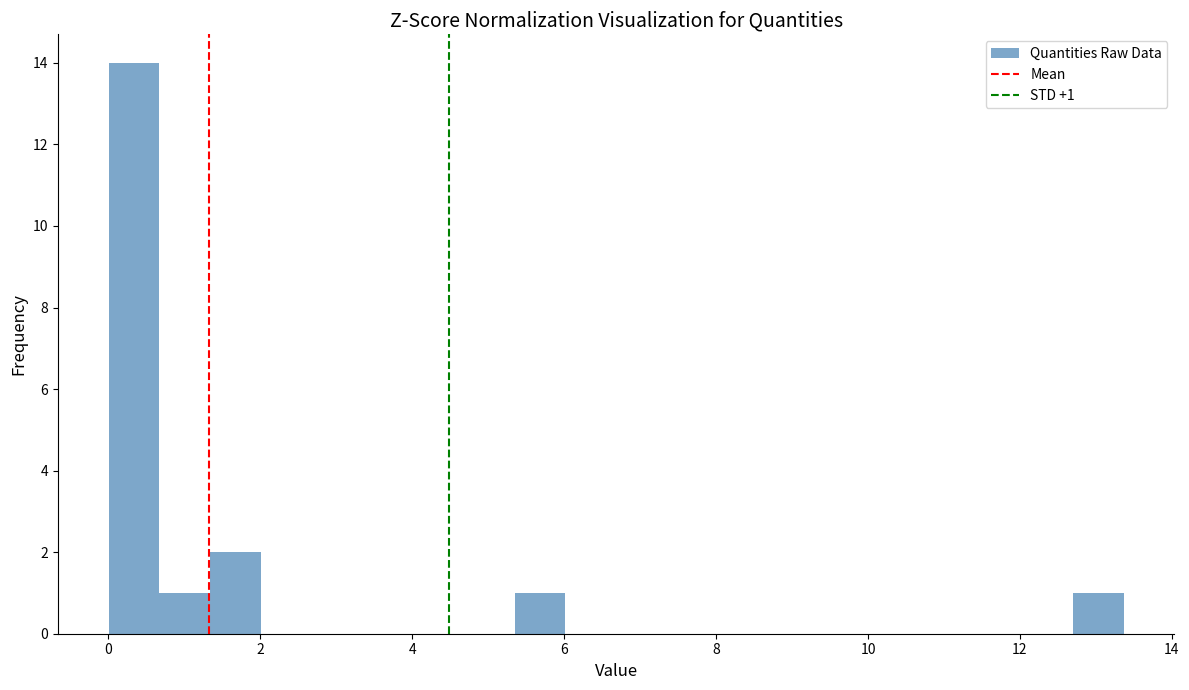

Around what value on the x-axis is the tallest bar? Give the approximate position of its centre, as read against the axis.

0.4